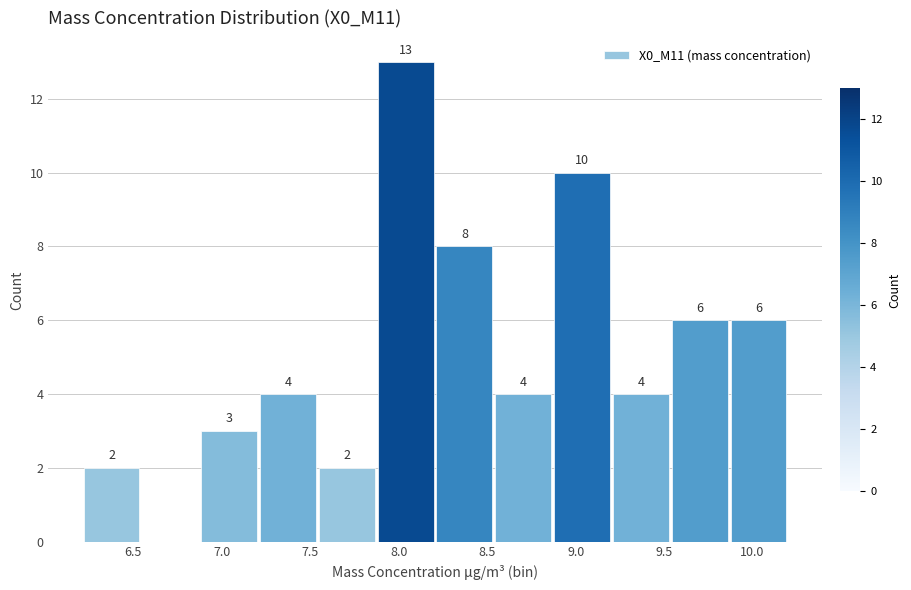

Which range on the x-axis has the tallest bar?

7.85 to 8.20